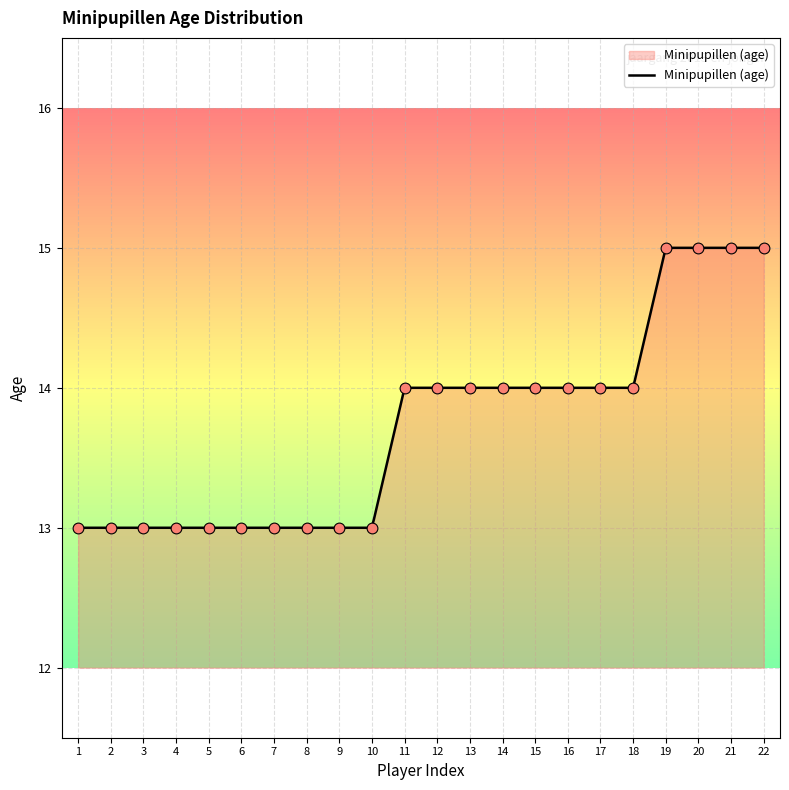

Which has a higher value, 9 or 20?

20